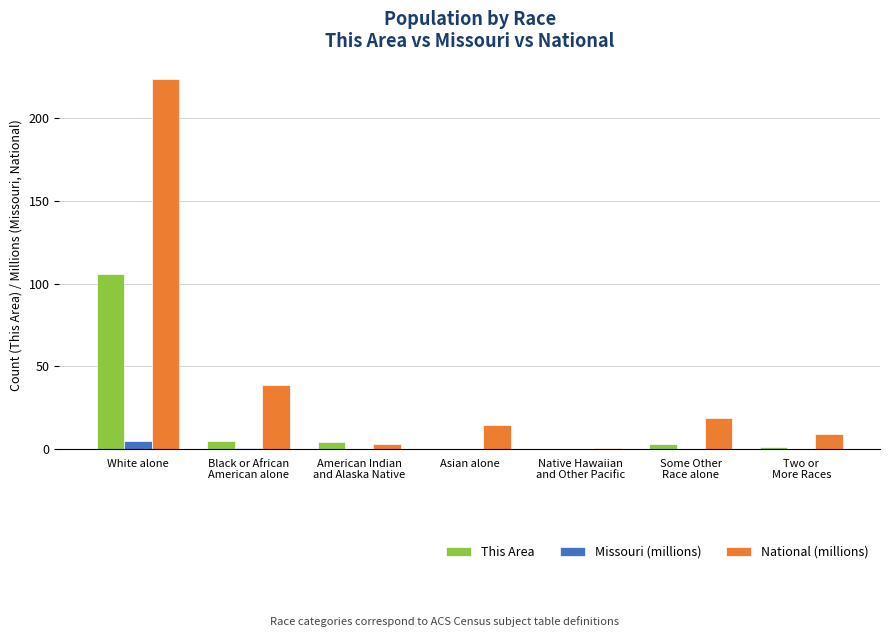

Which series changed the most between Black or African
American alone and Two or
More Races?

National (millions)